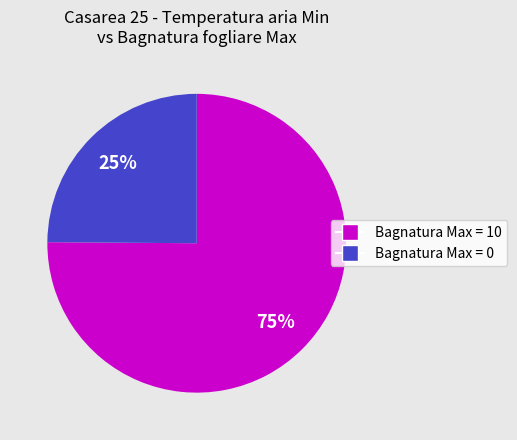

To the nearest percent, what is the difference between the largest and smallest slice percentages?

50%